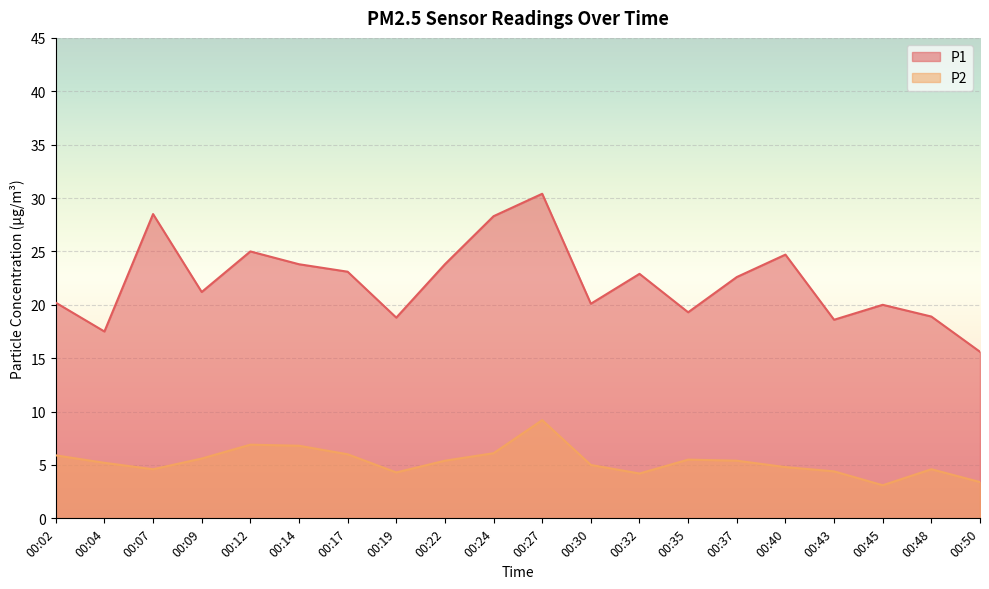

At how many categories does at least one series exceed 5?

20